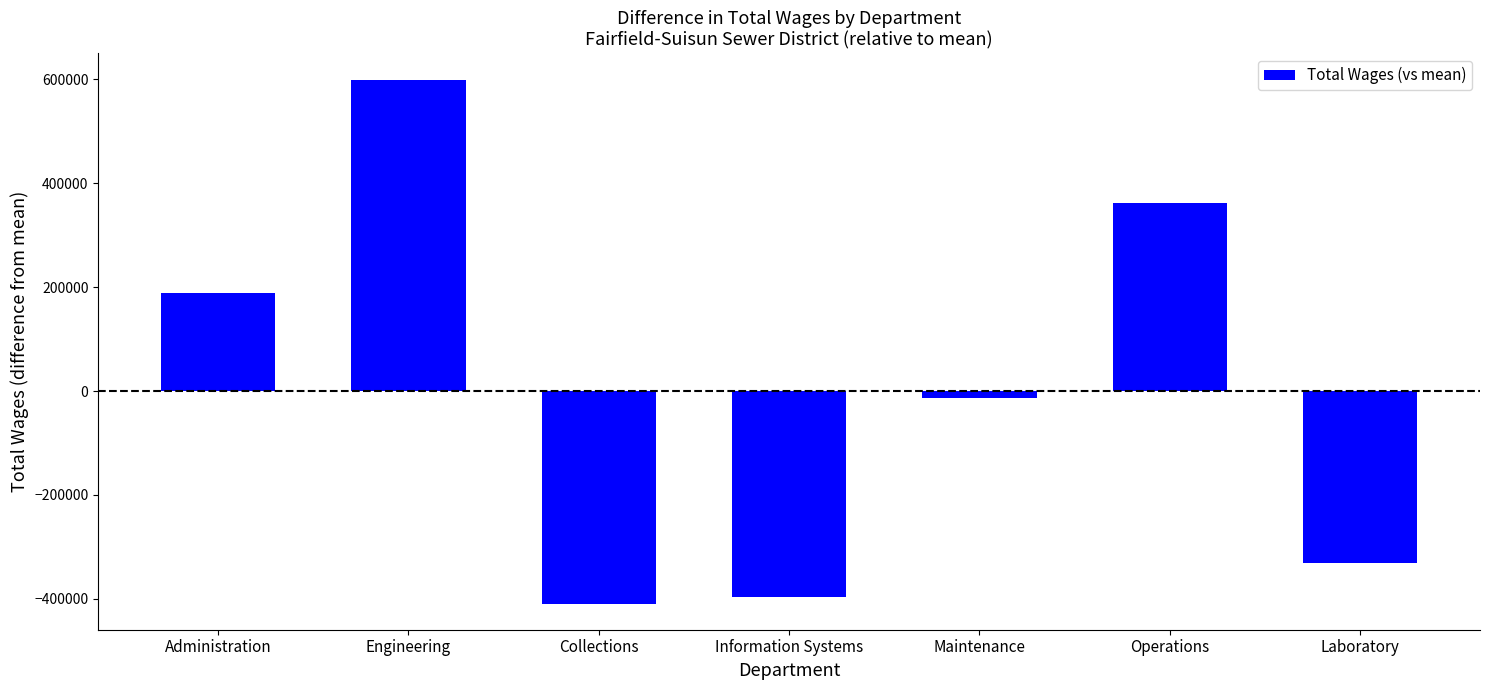

How many values are below -14054?

4